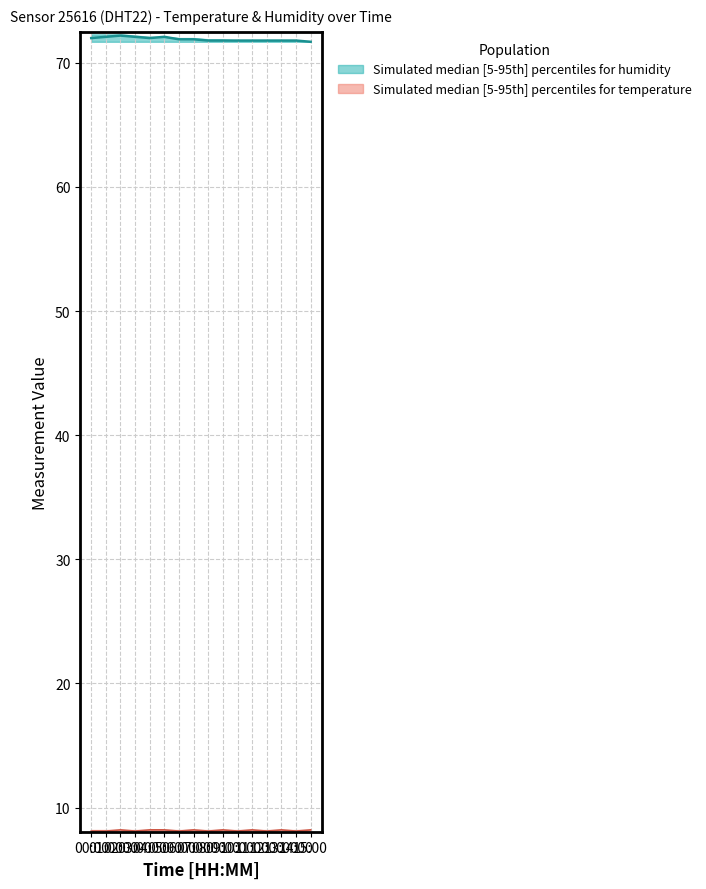

True or false: humidity_median has more than 0 interior local peaks.

True